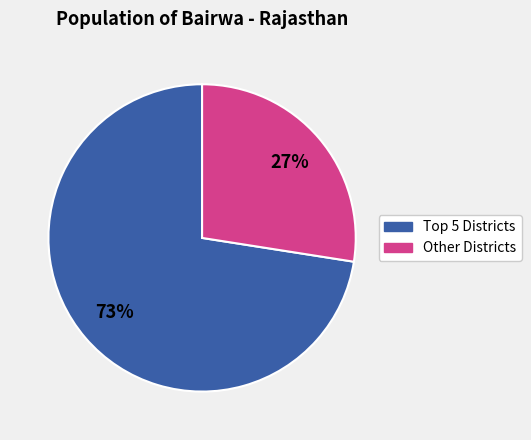

Is there a majority slice in this chart?

Yes